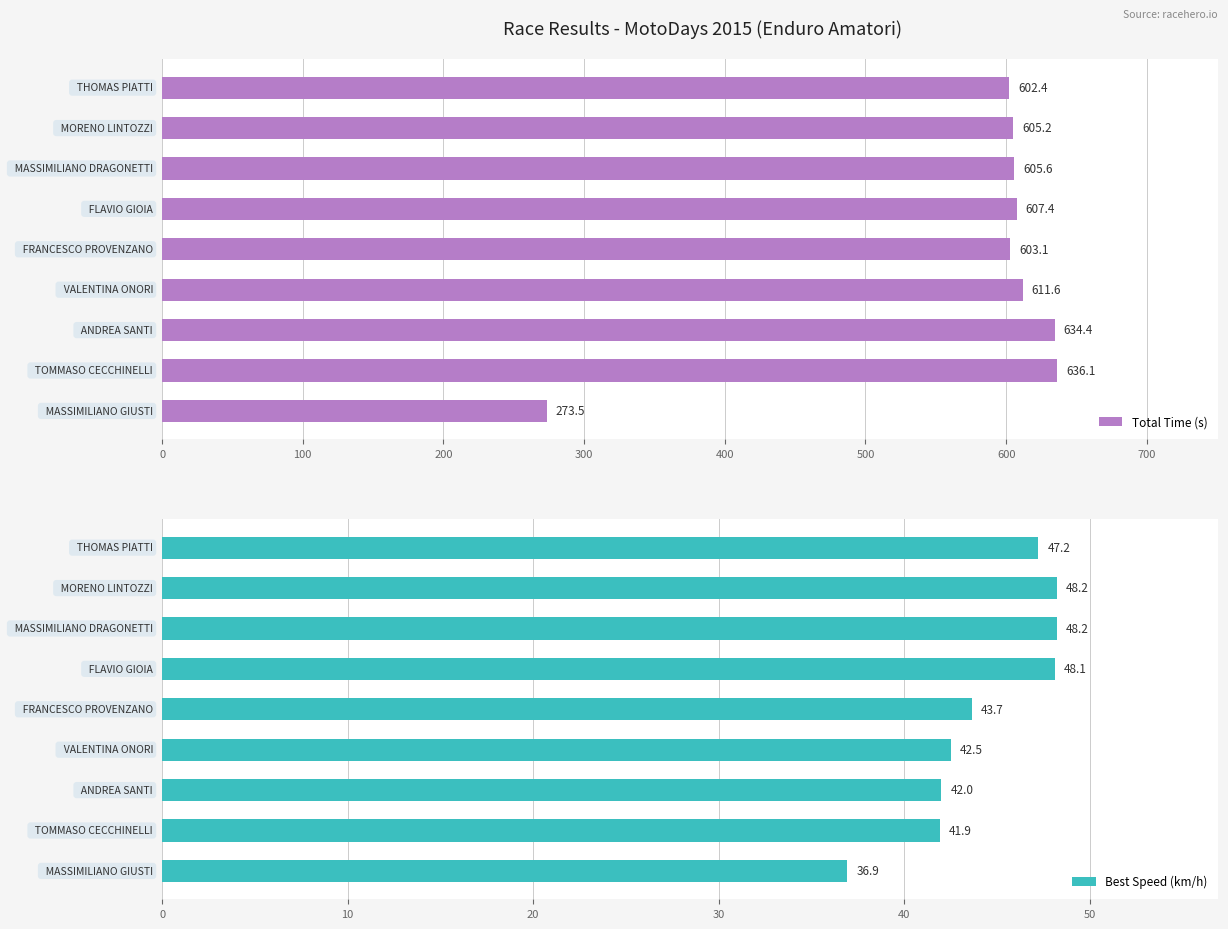

Reading left to right, what are all the values shown in this chart?

Total Time (s): 602.4	605.2	605.6	607.4	603.1	611.6	634.4	636.1	273.5
Best Speed (km/h): 47.2	48.2	48.2	48.1	43.7	42.5	42.0	41.9	36.9